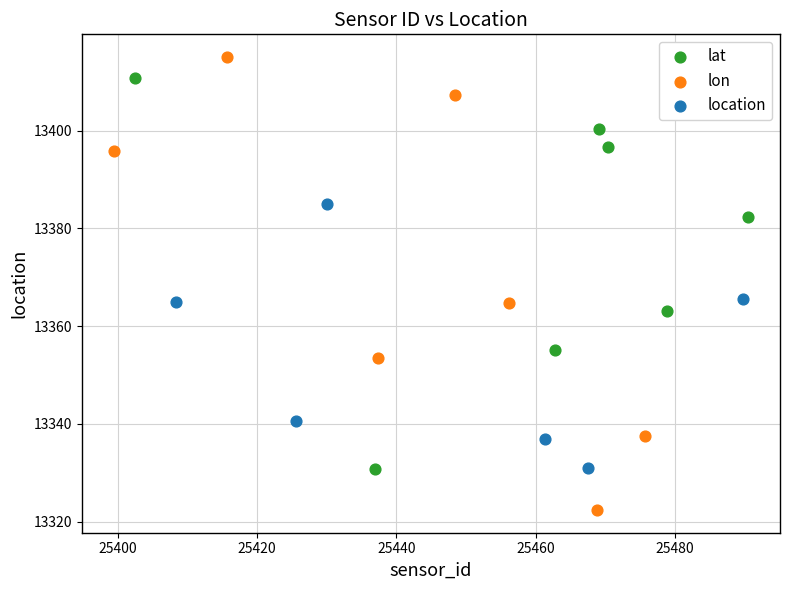

Which series has the widest spread of Y values?

lon